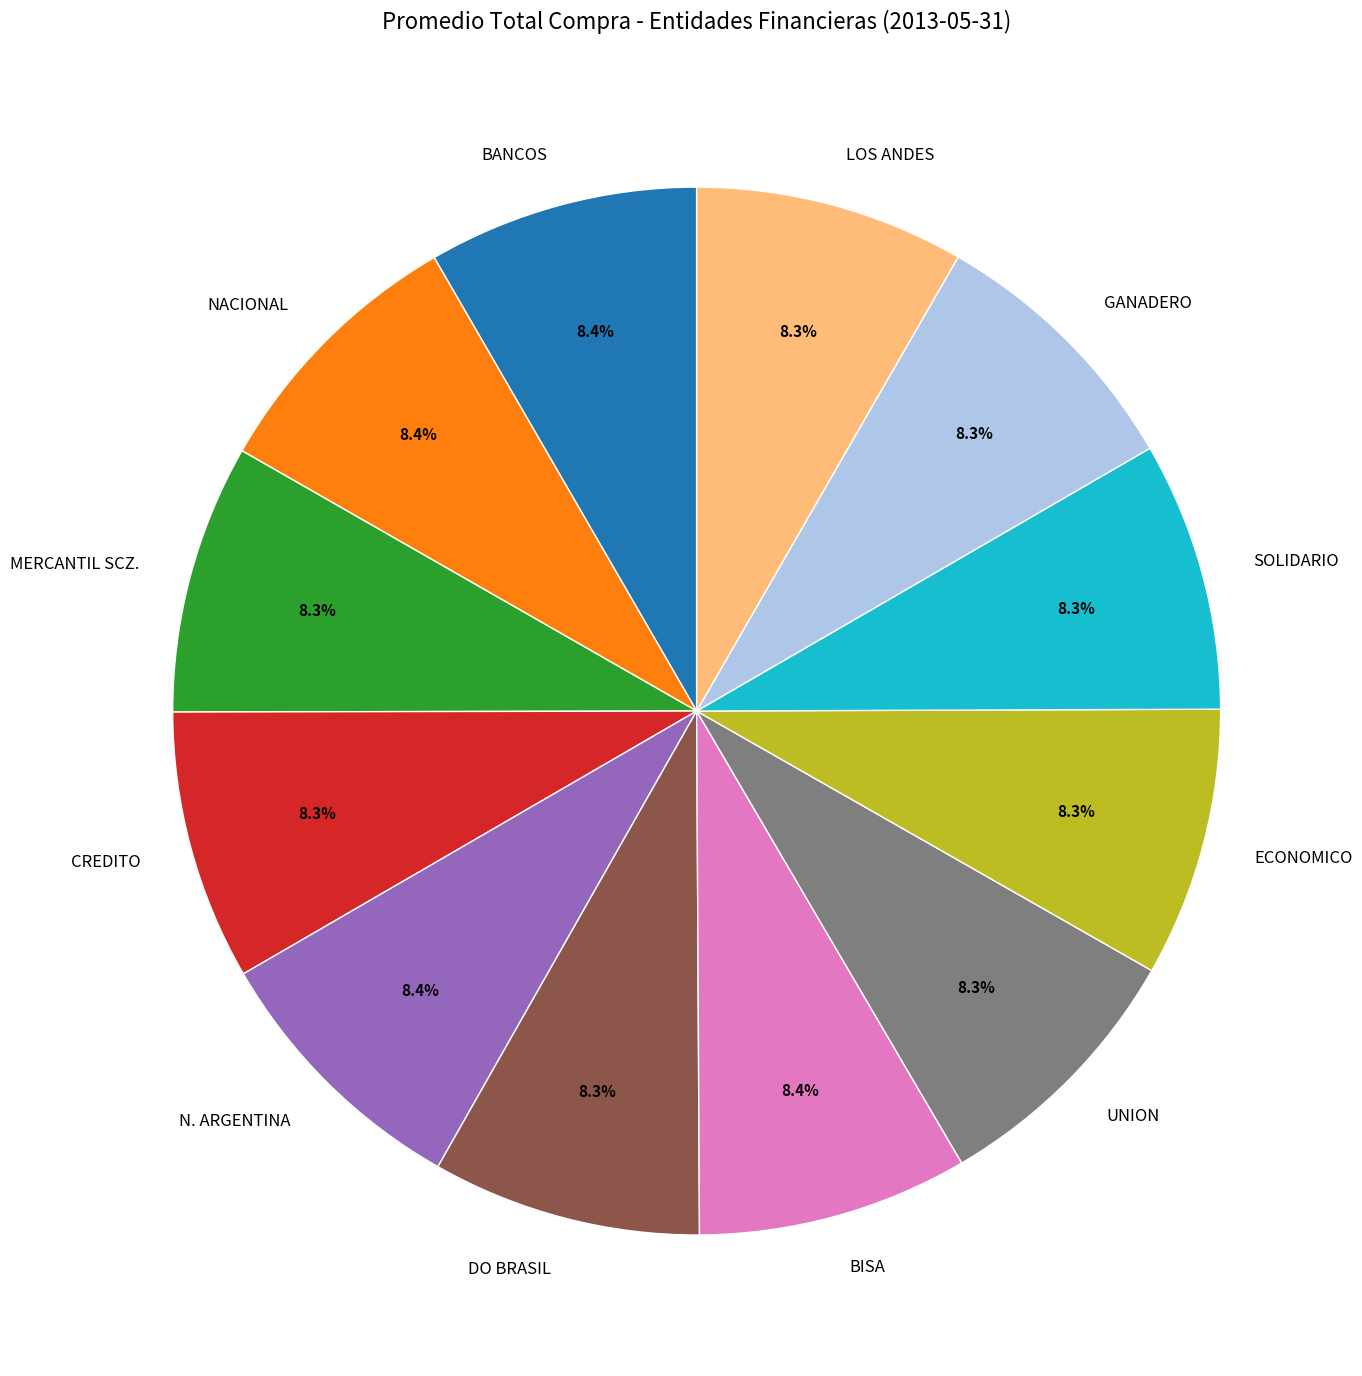

How many segments does this pie chart have?

12